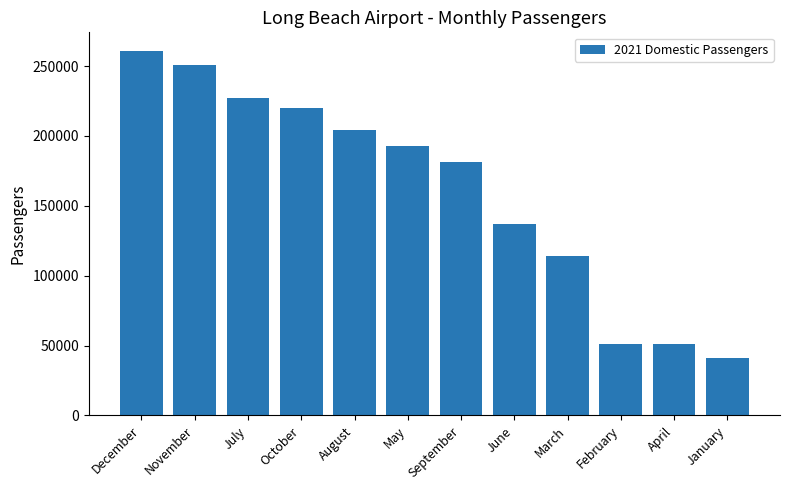

What is the sum of all values?

1932062